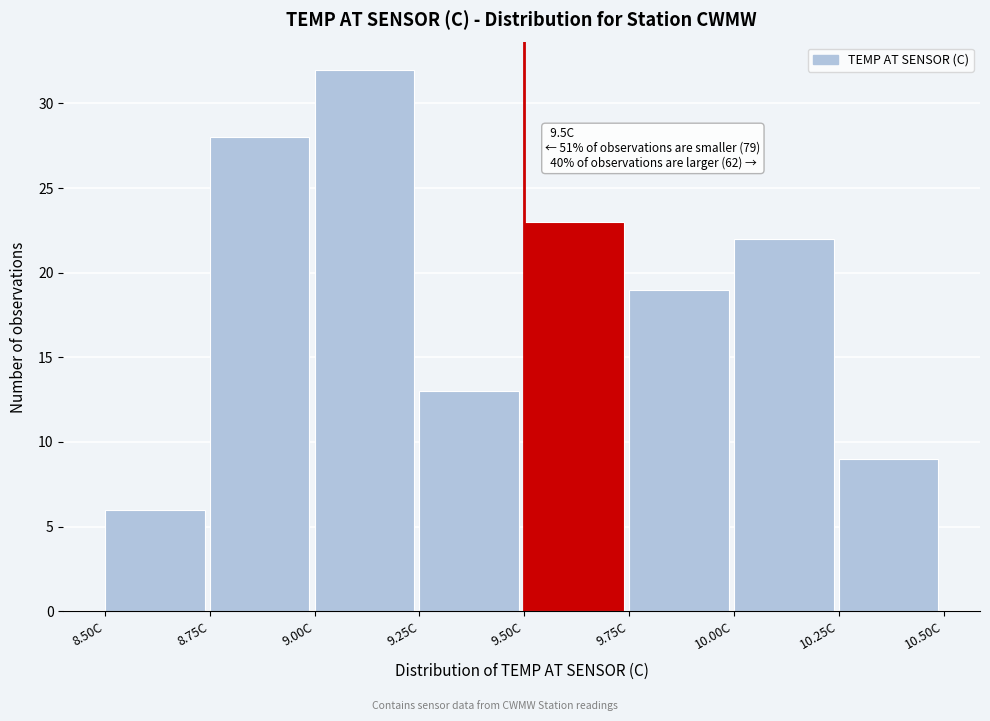

Which range on the x-axis has the tallest bar?

9.00 to 9.25